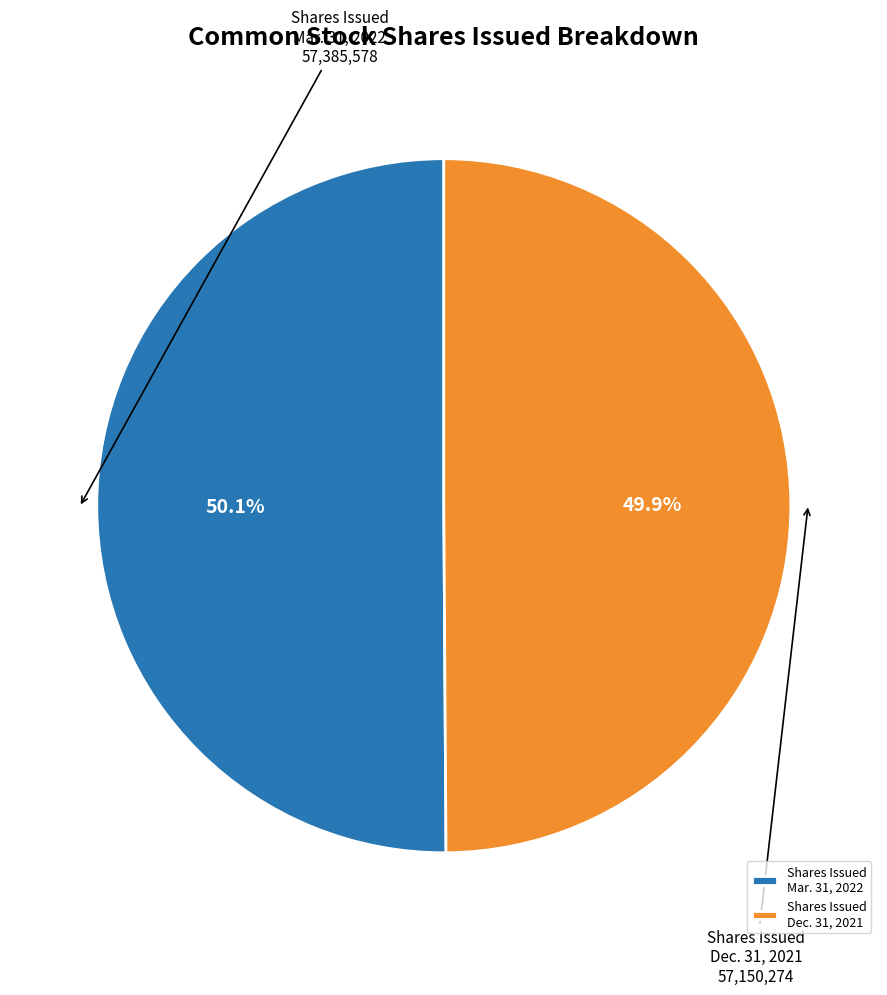

Rank the categories by value from highest to lowest.

Shares Issued Mar. 31, 2022, Shares Issued Dec. 31, 2021